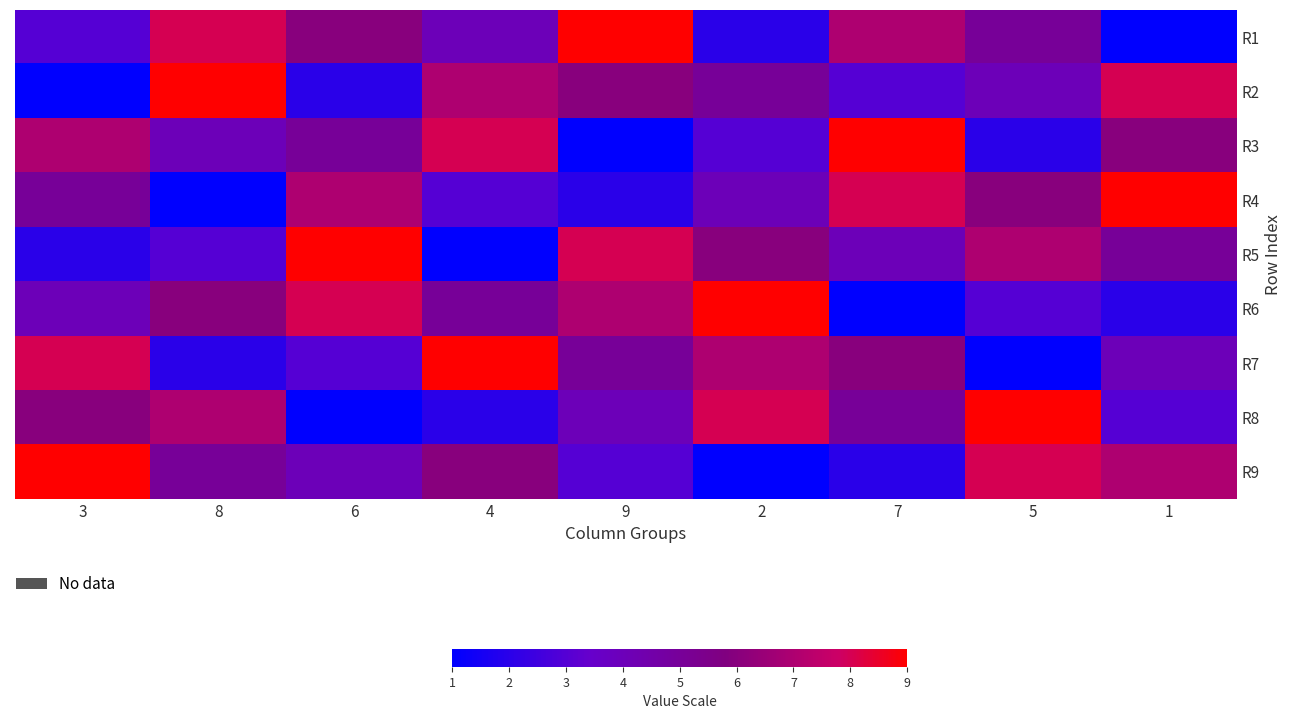

Reading right to left, what are all the values shown in this chart?

R1: 1=1	5=5	7=7	2=2	9=9	4=4	6=6	8=8	3=3
R2: 1=8	5=4	7=3	2=5	9=6	4=7	6=2	8=9	3=1
R3: 1=6	5=2	7=9	2=3	9=1	4=8	6=5	8=4	3=7
R4: 1=9	5=6	7=8	2=4	9=2	4=3	6=7	8=1	3=5
R5: 1=5	5=7	7=4	2=6	9=8	4=1	6=9	8=3	3=2
R6: 1=2	5=3	7=1	2=9	9=7	4=5	6=8	8=6	3=4
R7: 1=4	5=1	7=6	2=7	9=5	4=9	6=3	8=2	3=8
R8: 1=3	5=9	7=5	2=8	9=4	4=2	6=1	8=7	3=6
R9: 1=7	5=8	7=2	2=1	9=3	4=6	6=4	8=5	3=9